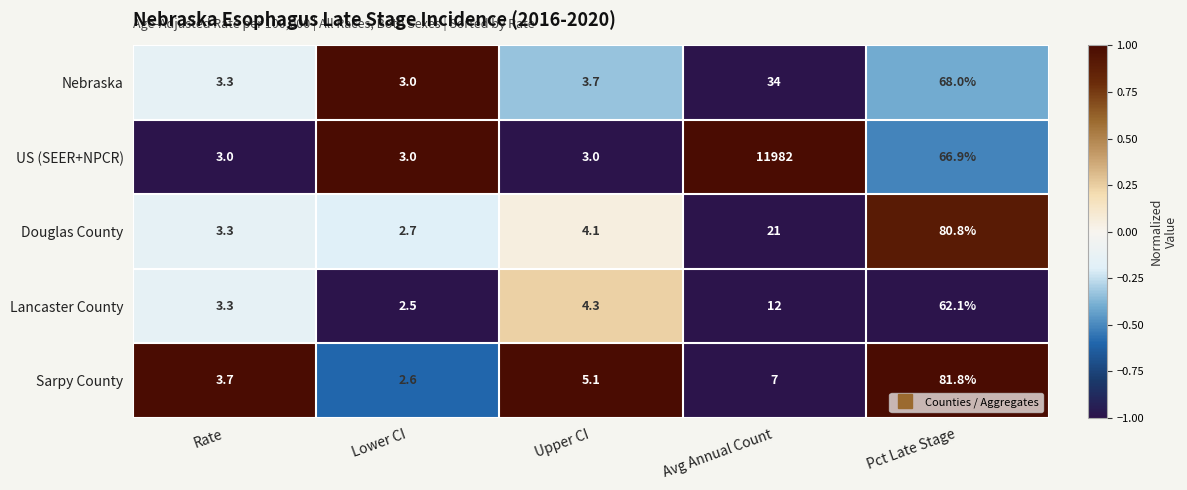

List the series in order of their peak value, lowest first.

Lancaster County, Nebraska, Douglas County, Sarpy County, US (SEER+NPCR)